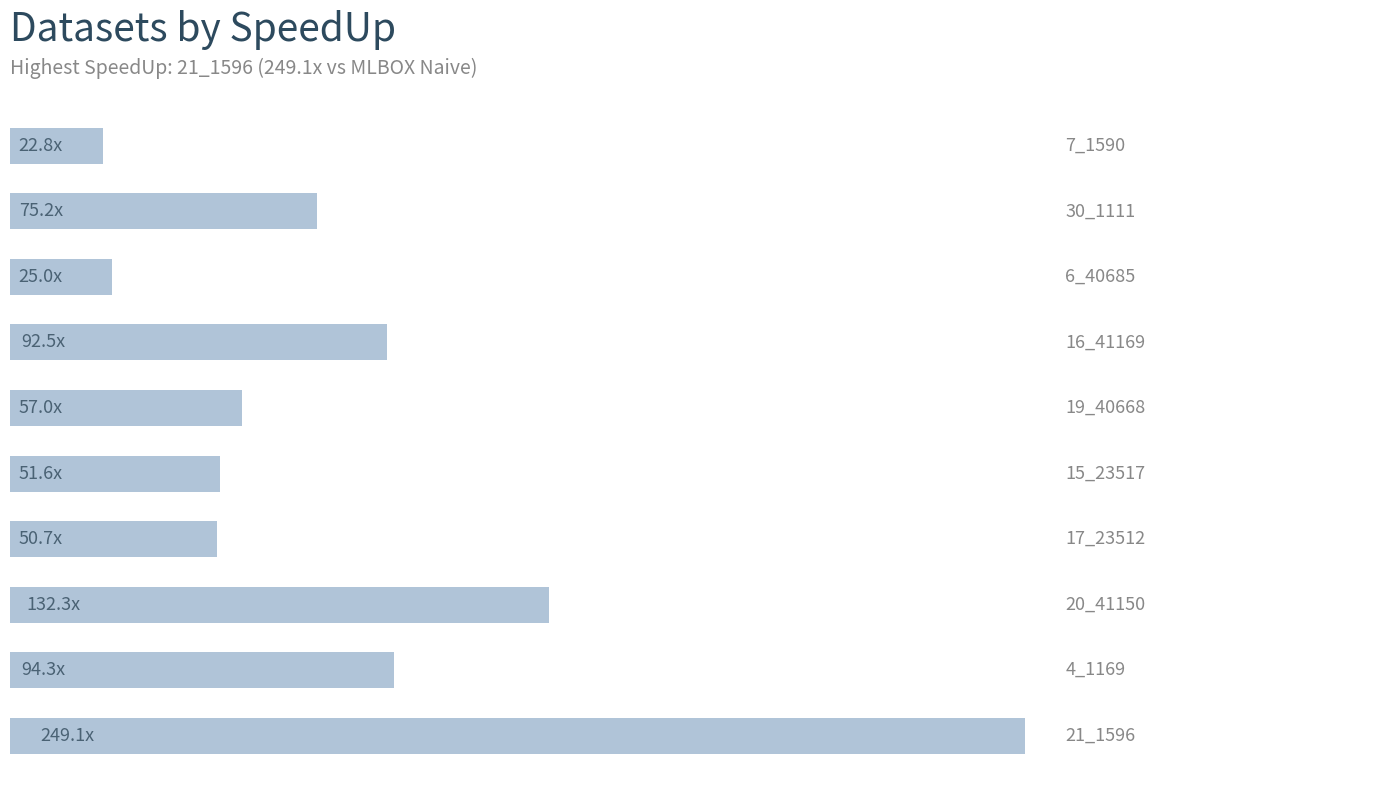

Are the bars horizontal?

Yes